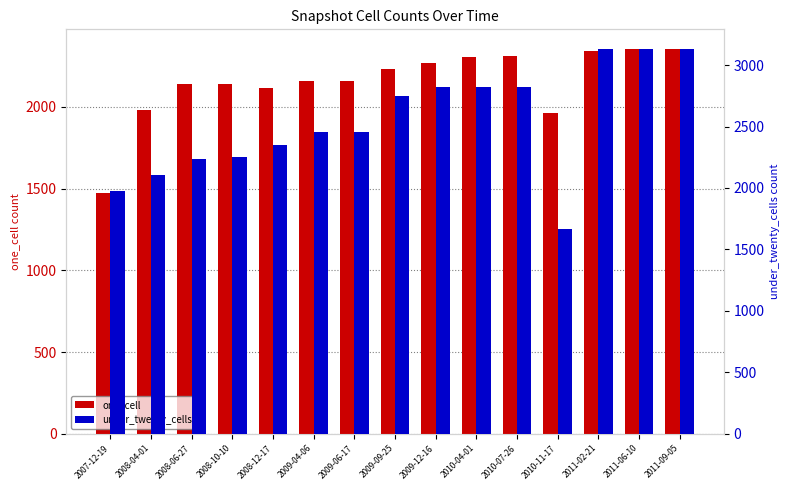

Are the bars horizontal?

No